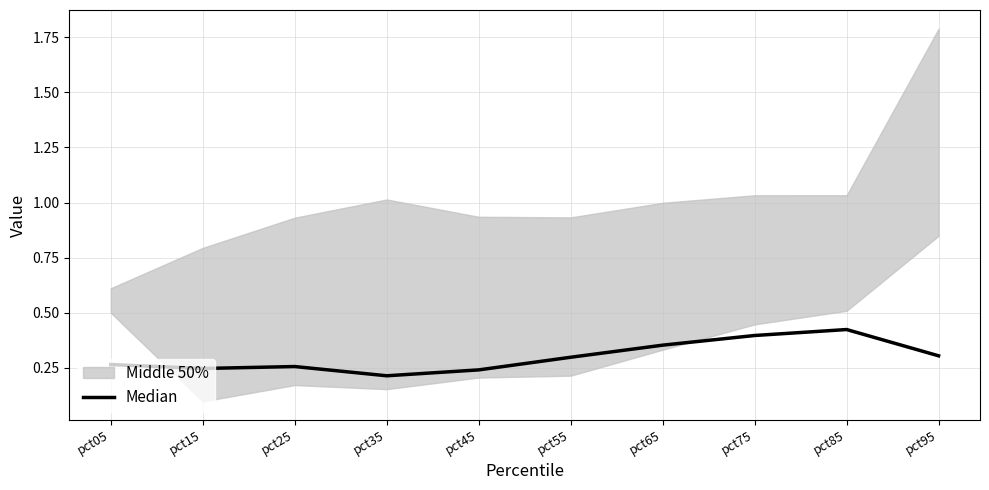

Reading left to right, what are all the values shown in this chart?

pct05=0.3	pct15=0.2	pct25=0.3	pct35=0.2	pct45=0.2	pct55=0.3	pct65=0.4	pct75=0.4	pct85=0.4	pct95=0.3